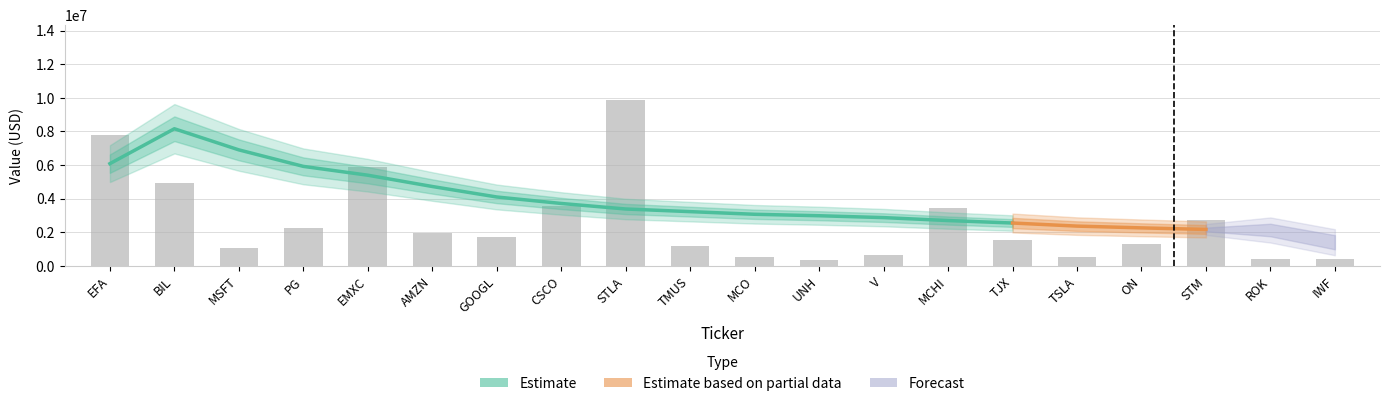

What is the difference between the maximum and minimum values?

9560844.3